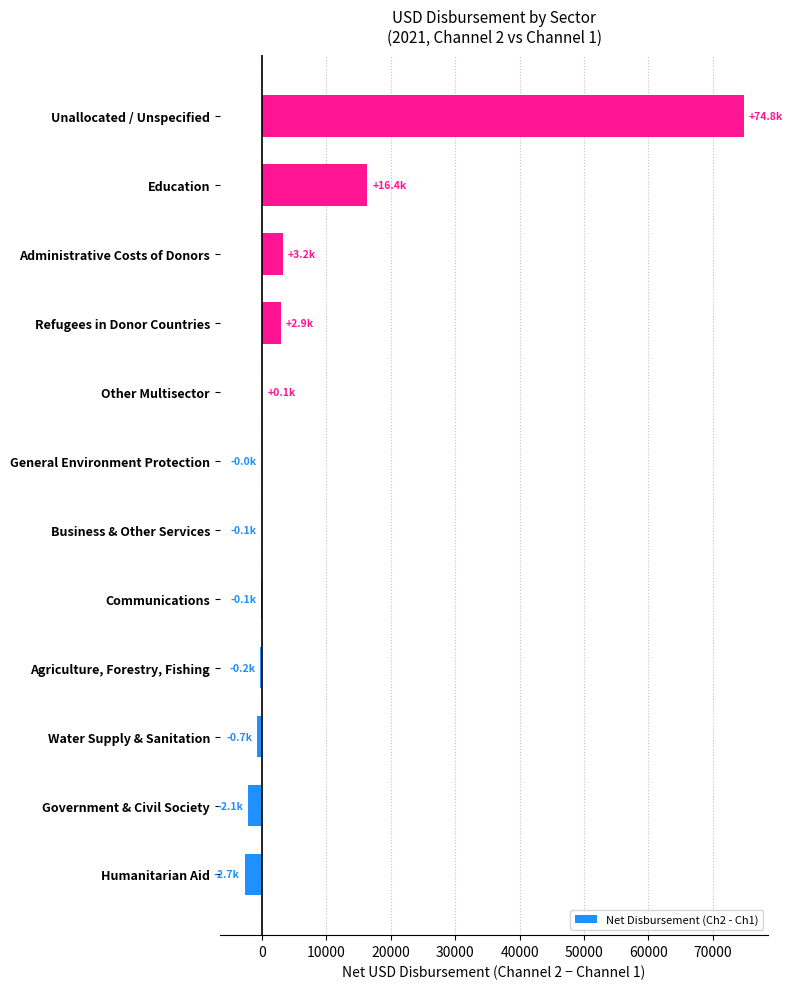

Is it true that the value at Refugees in Donor Countries is 2884.7?

True